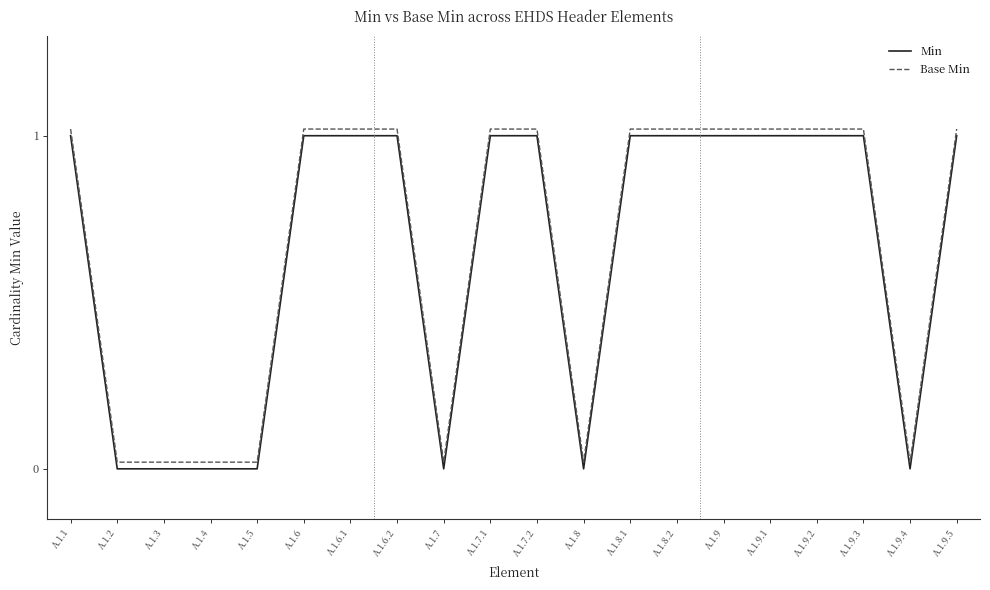

The value of Min at A.1.6 is 1.0. True or false?

True